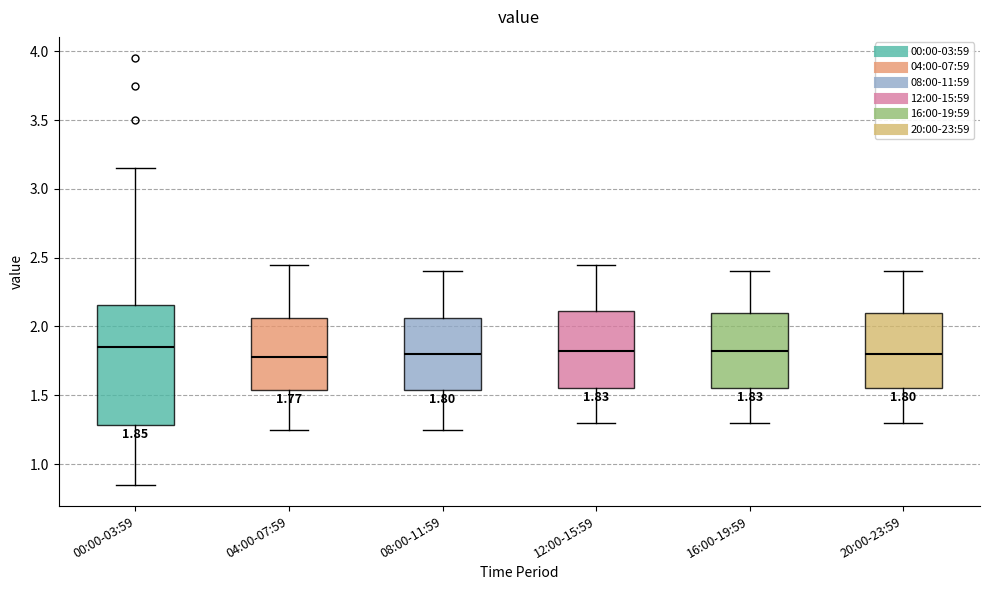

Which box is the tallest, from its lower edge to its upper edge?

00:00-03:59